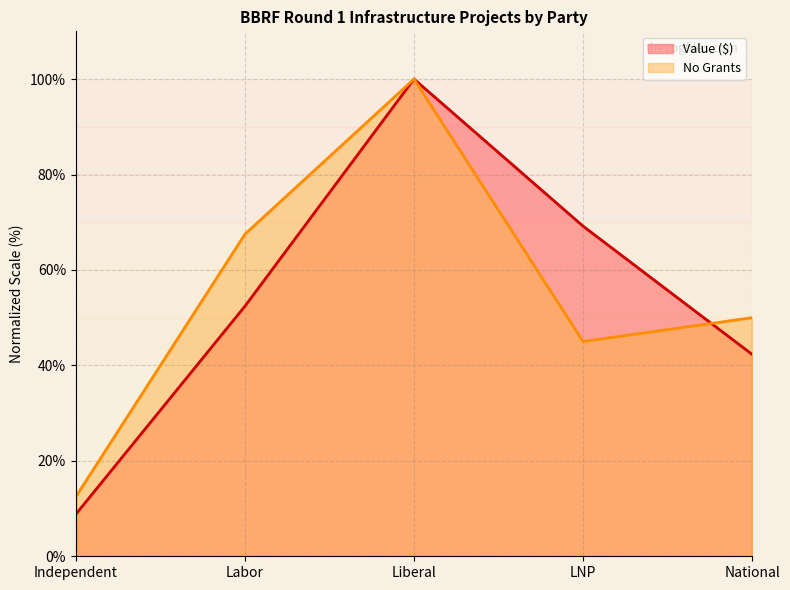

Which series changed the most between Independent and Liberal?

Value